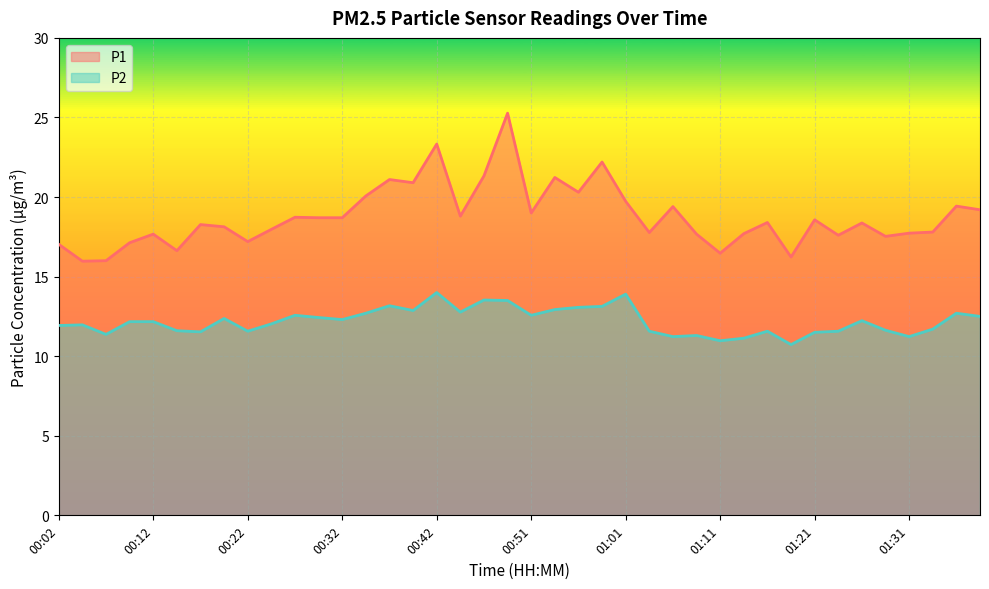

Count the number of categories in the chart.

40